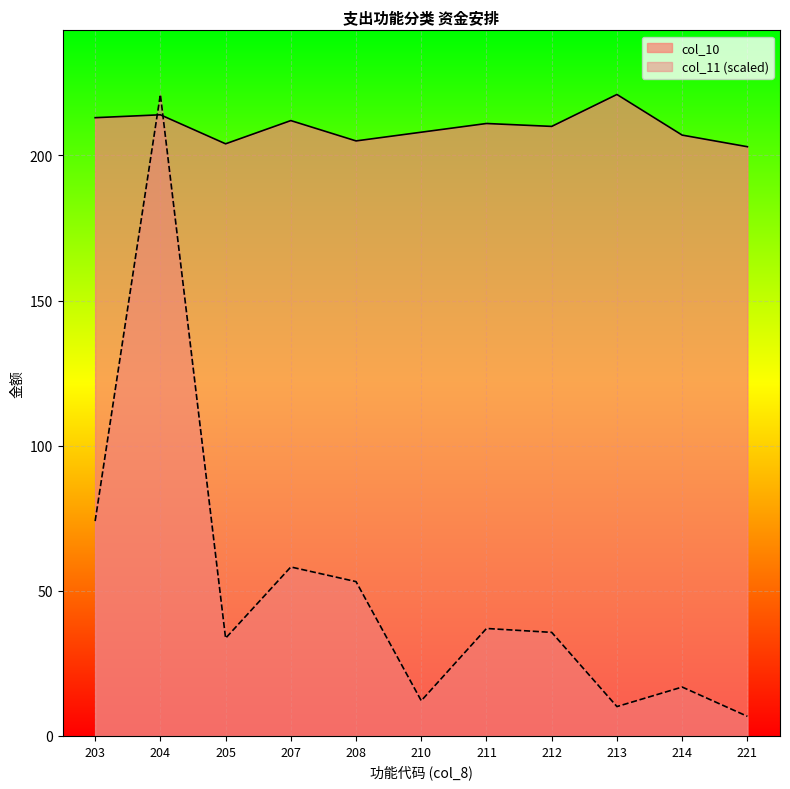

What is the average value of the col_10 series?

209.8